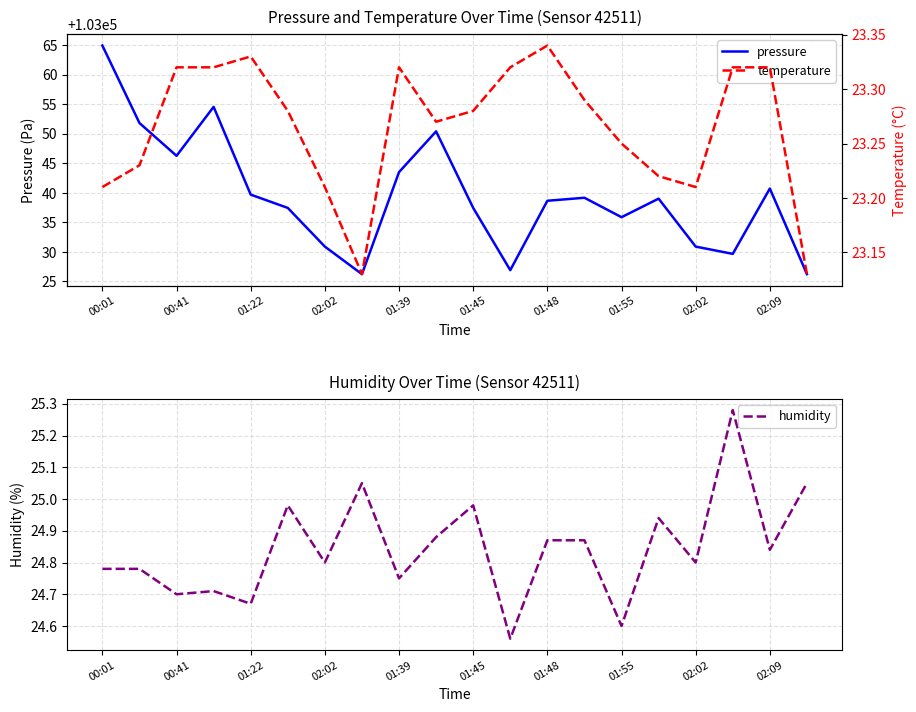

Which series changed the most between 00:01 and 00:41?

pressure